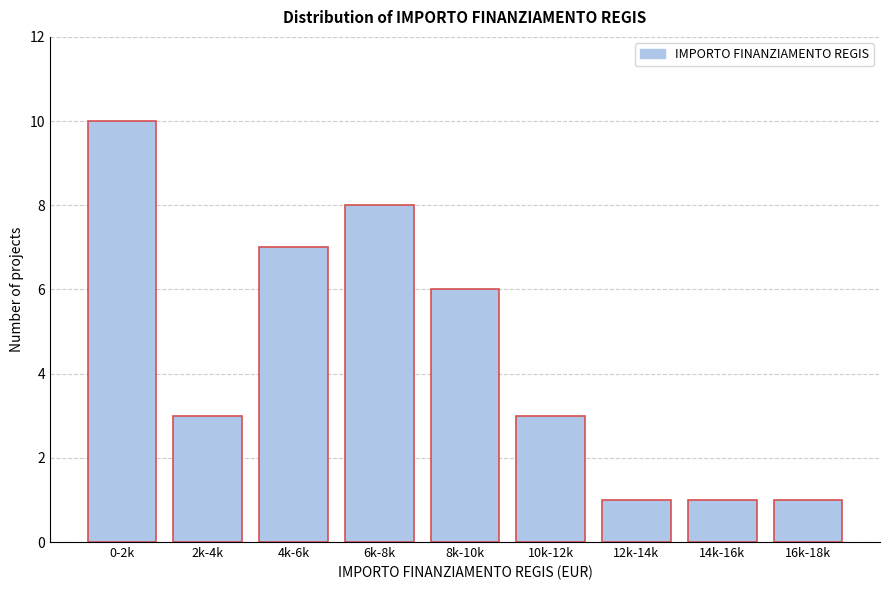

Reading left to right, what are all the values shown in this chart?

10	3	7	8	6	3	1	1	1